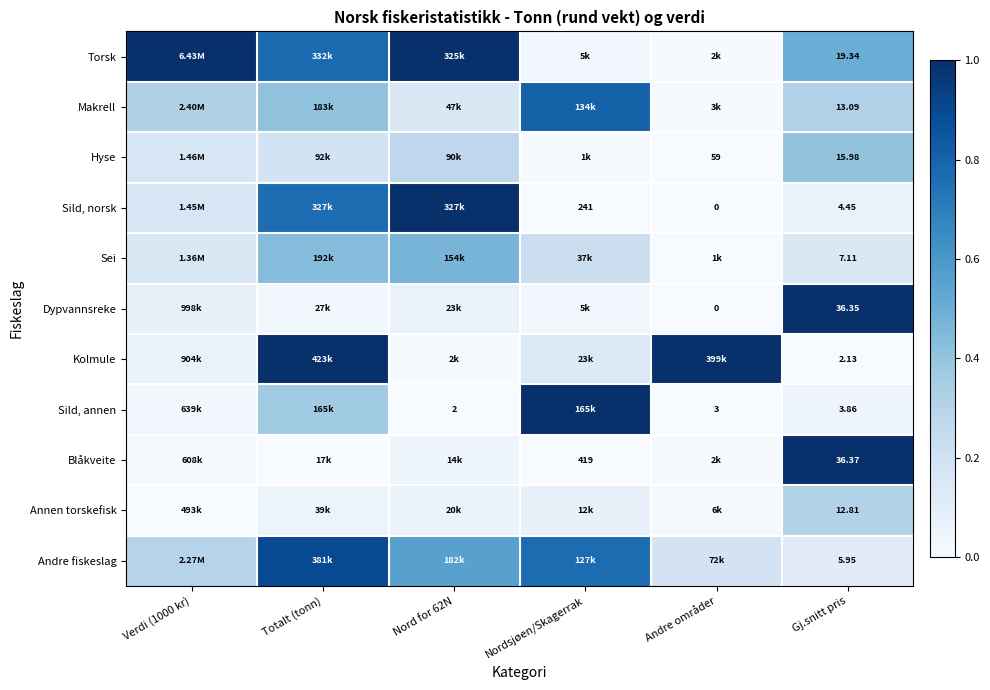

At Gj.snitt pris, list the series in order from smallest to largest.

Kolmule, Sild, annen, Sild, norsk, Andre fiskeslag, Sei, Annen torskefisk, Makrell, Hyse, Torsk, Dypvannsreke, Blåkveite